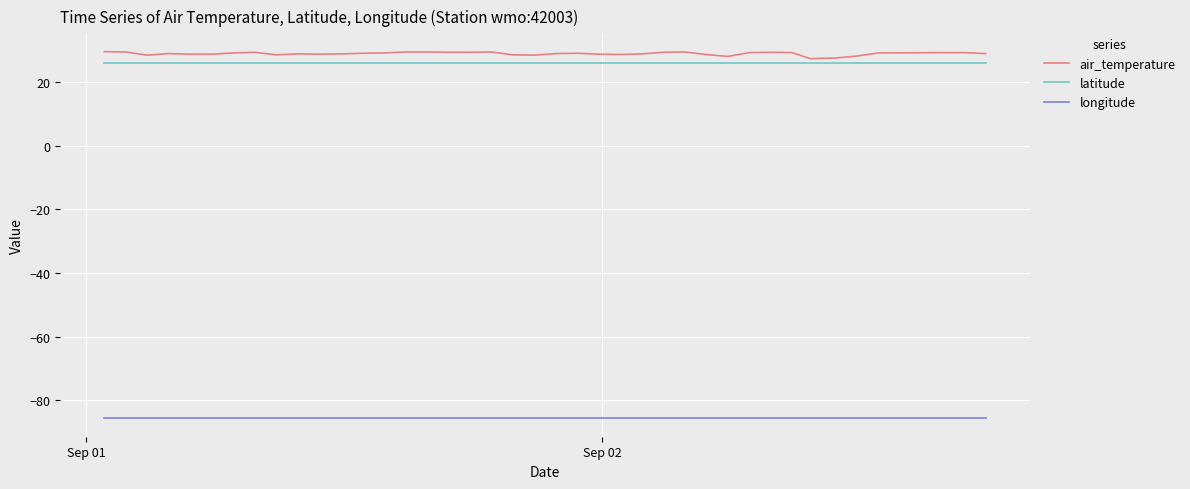

Which series has the widest spread of values?

air_temperature